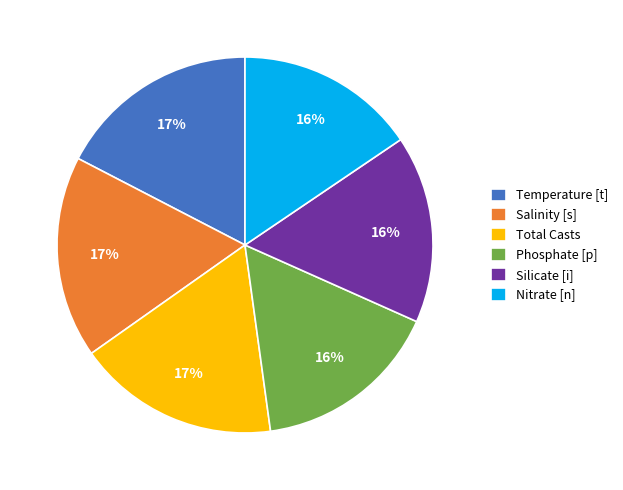

To the nearest percent, what is the average slice percentage?

17%